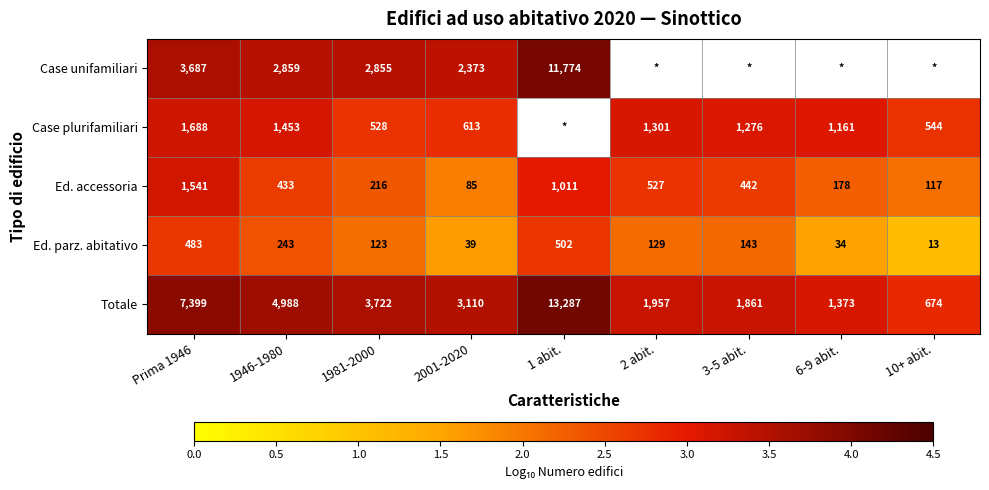

At which category is the sum across all series the highest?

Prima 1946